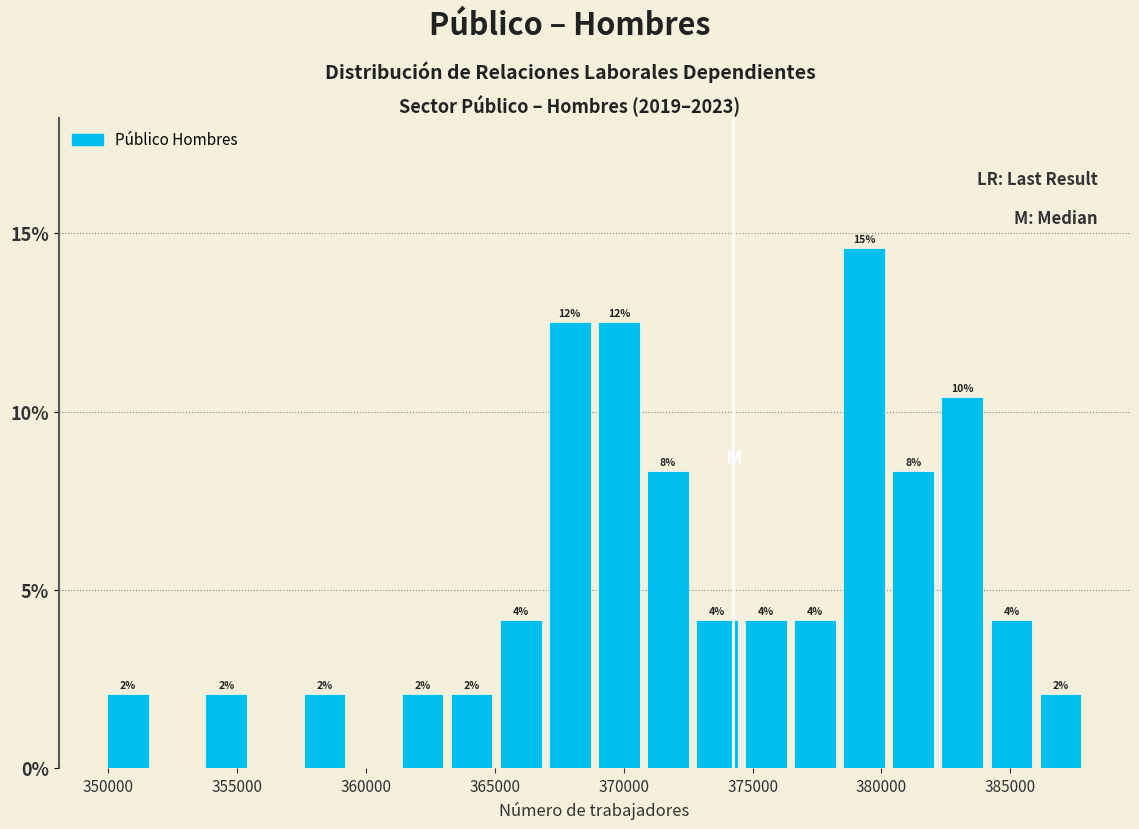

Around what value on the x-axis is the tallest bar? Give the approximate position of its centre, as read against the axis.

379500